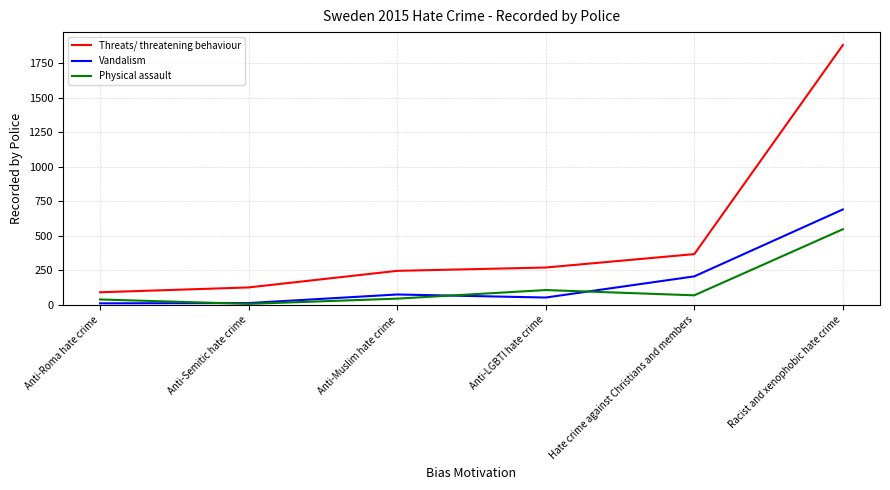

Where is Vandalism nearest to the value 351?

Hate crime against Christians and members